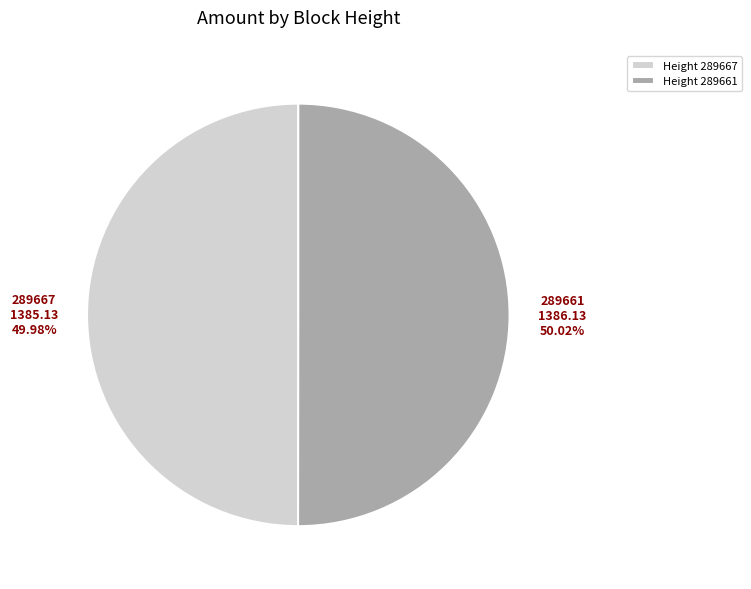

Approximately how many times larger is the value at Height 289661 compared to Height 289667?

1.0